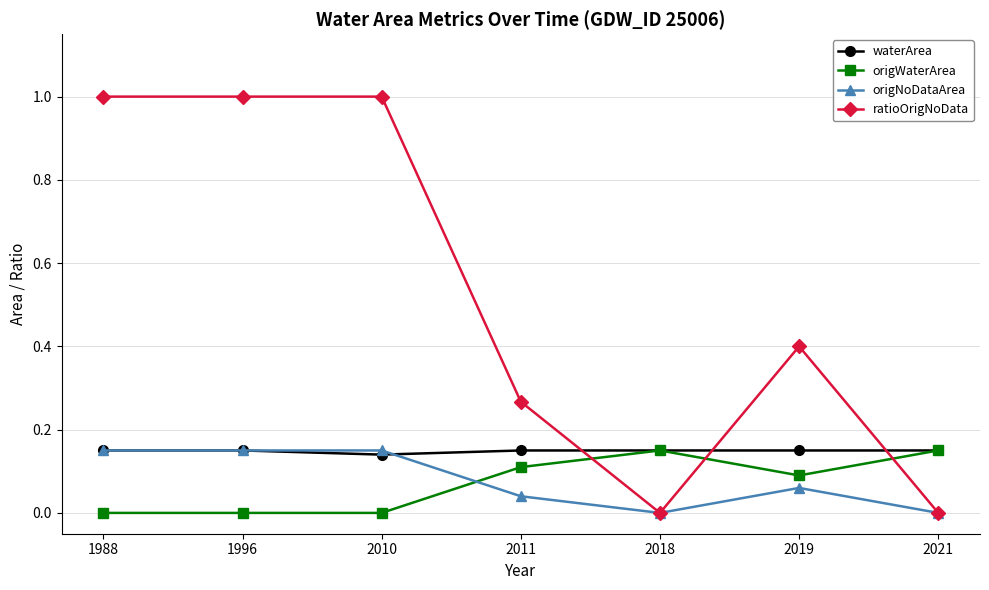

Is it true that waterArea equals 0.1 at 2021?

True